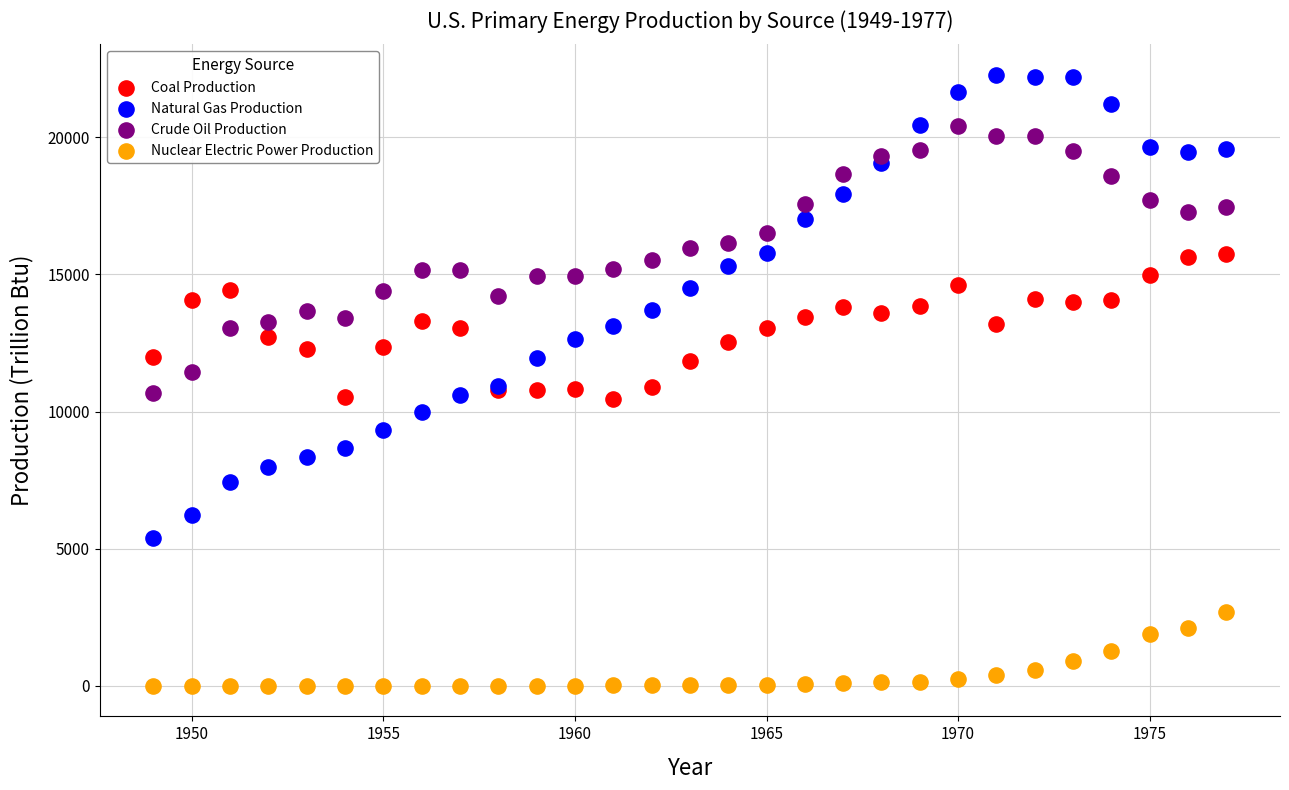

Which series reaches the minimum Y coordinate?

Nuclear Electric Power Production